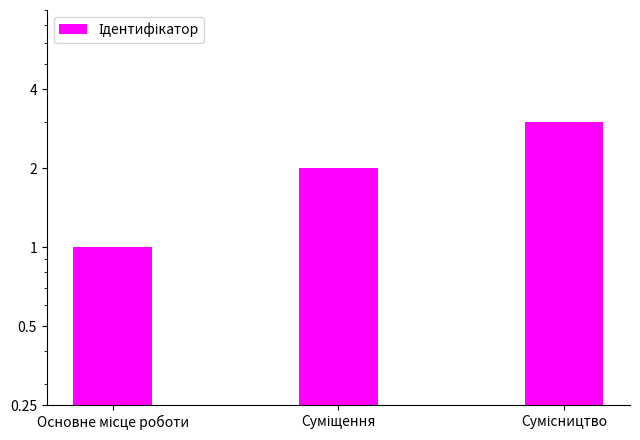

Count the values in the range 1 to 3.

3